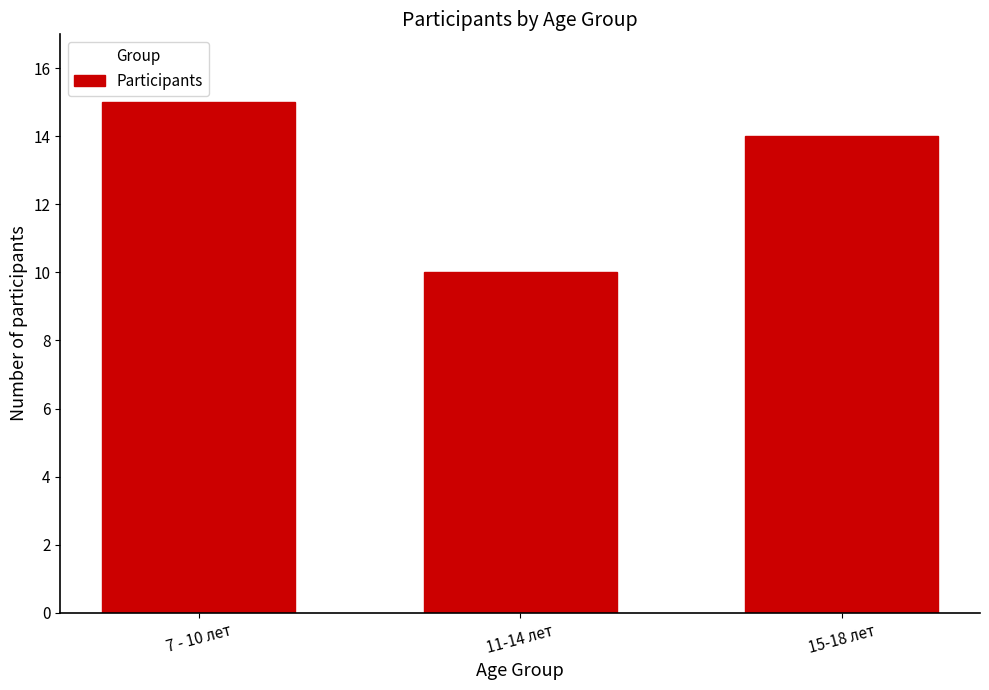

Reading right to left, transcribe all the data shown in this chart.

14	10	15